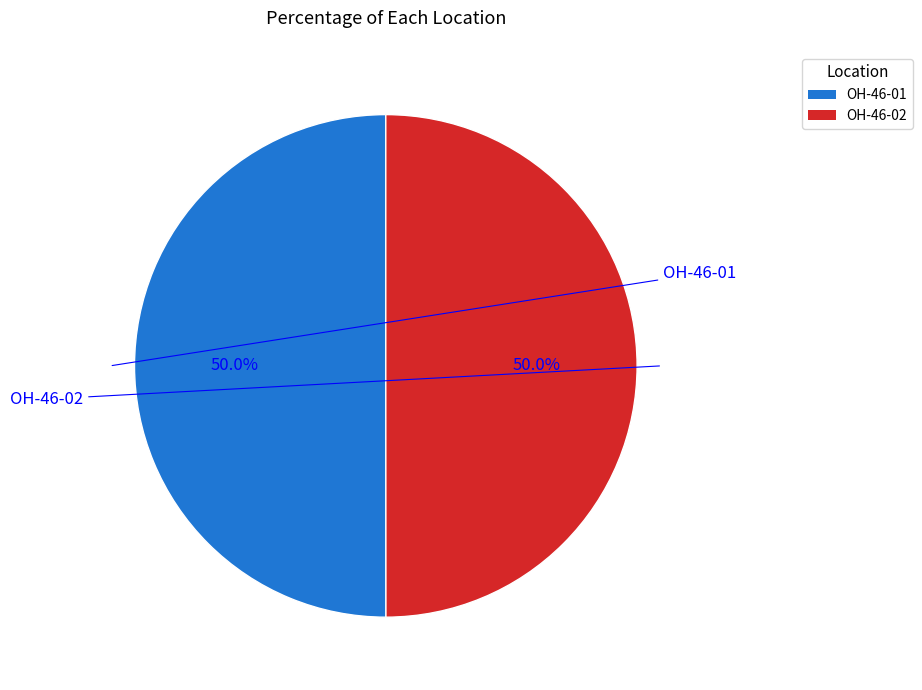

Do OH-46-01 and OH-46-02 together represent more than half of the pie?

Yes